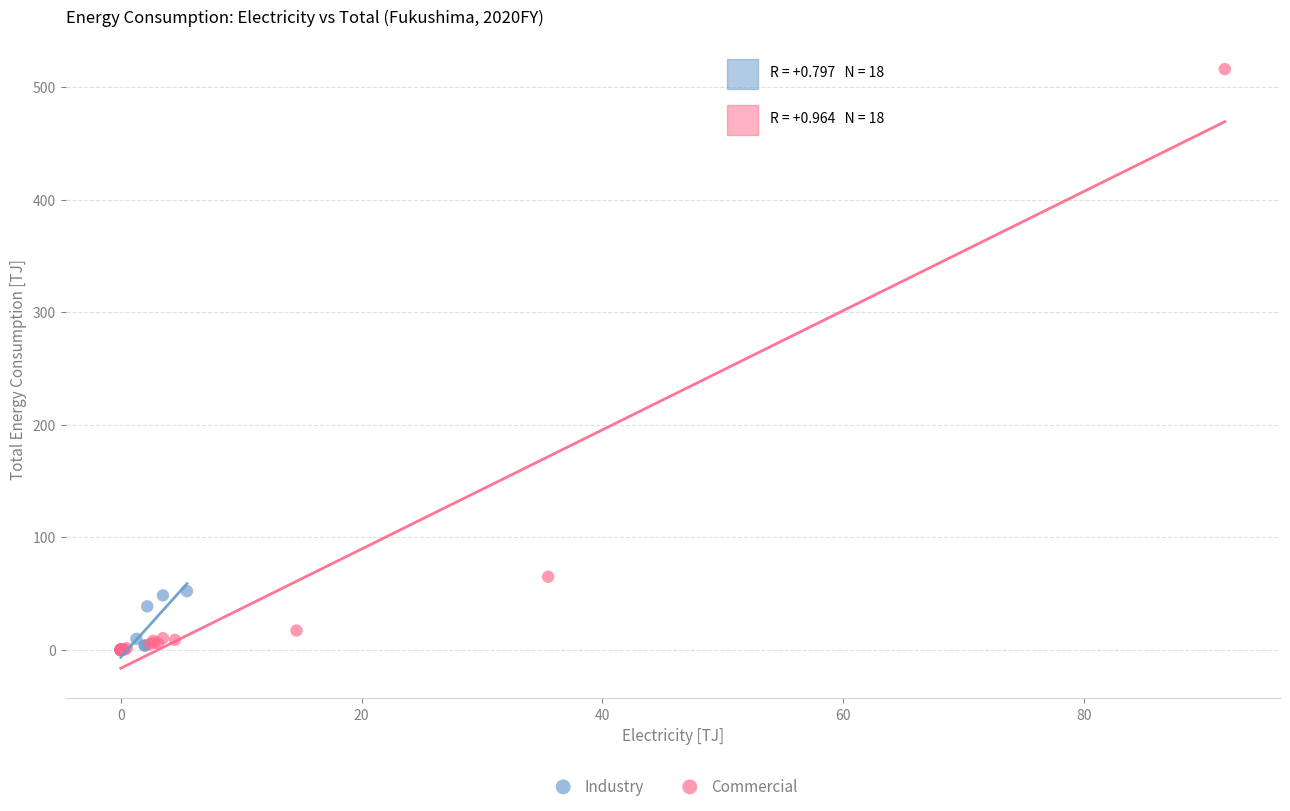

Which series contains the highest Y value?

Commercial